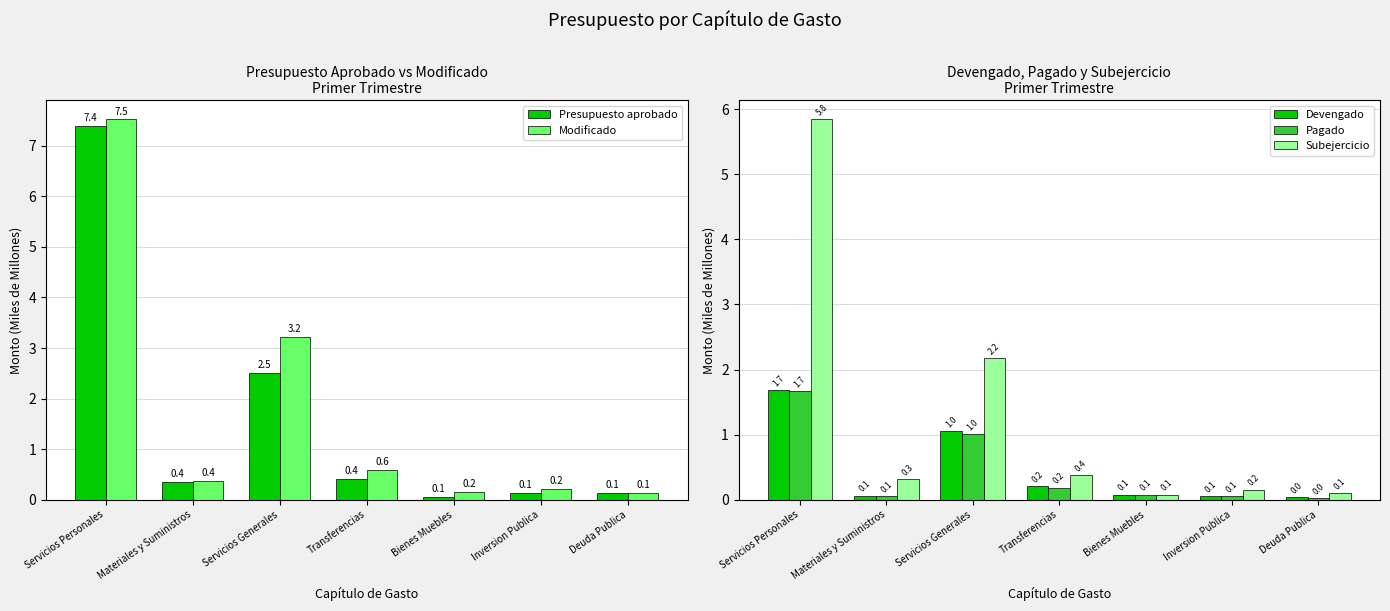

Which series has the largest total across all categories?

Modificado